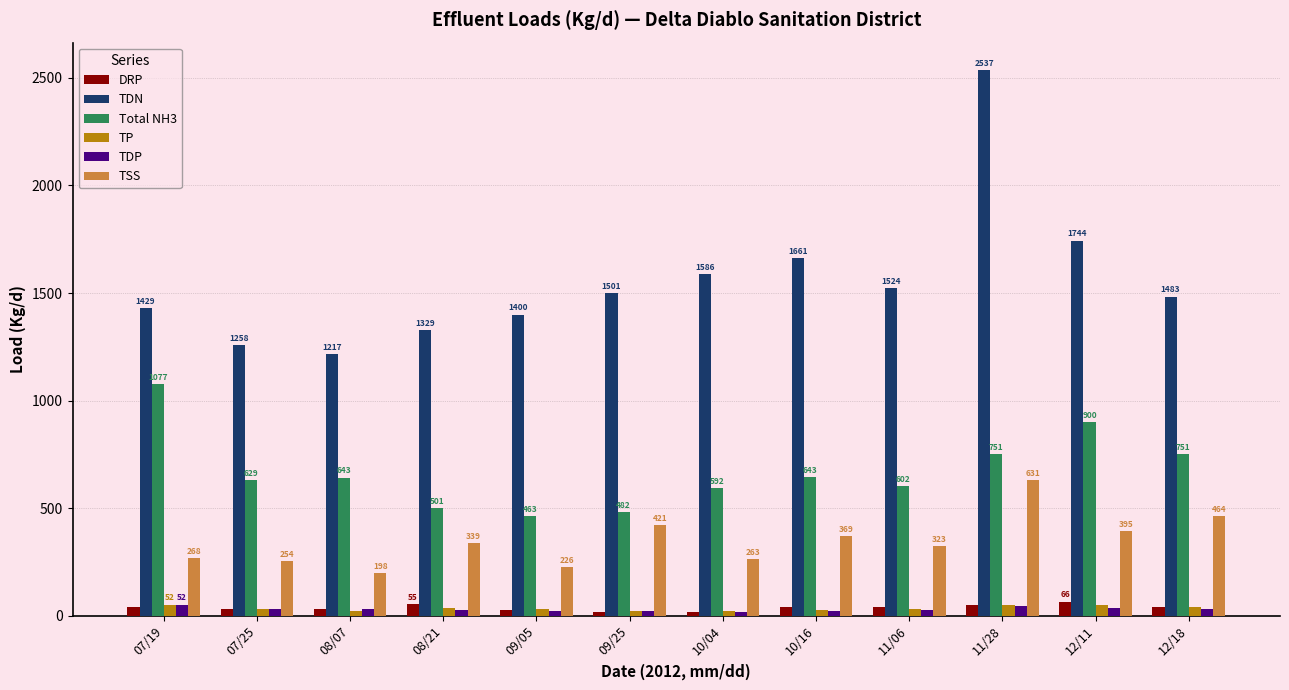

Is the value of DRP at 09/25 greater than the value of Total NH3 at 08/07?

No